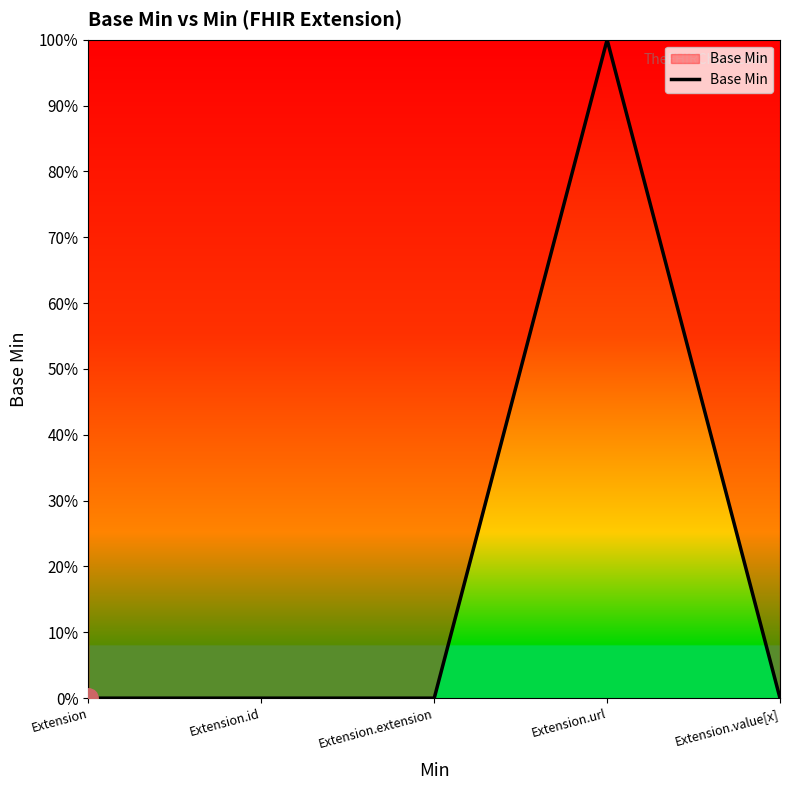

At which category does the chart reach its peak across all series?

Extension.url